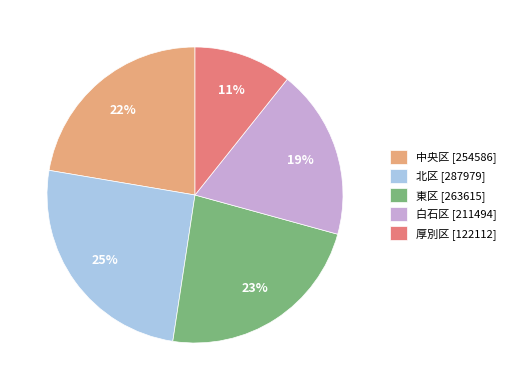

Approximately how many times larger is the value at 厚別区 [122112] compared to 北区 [287979]?

0.4